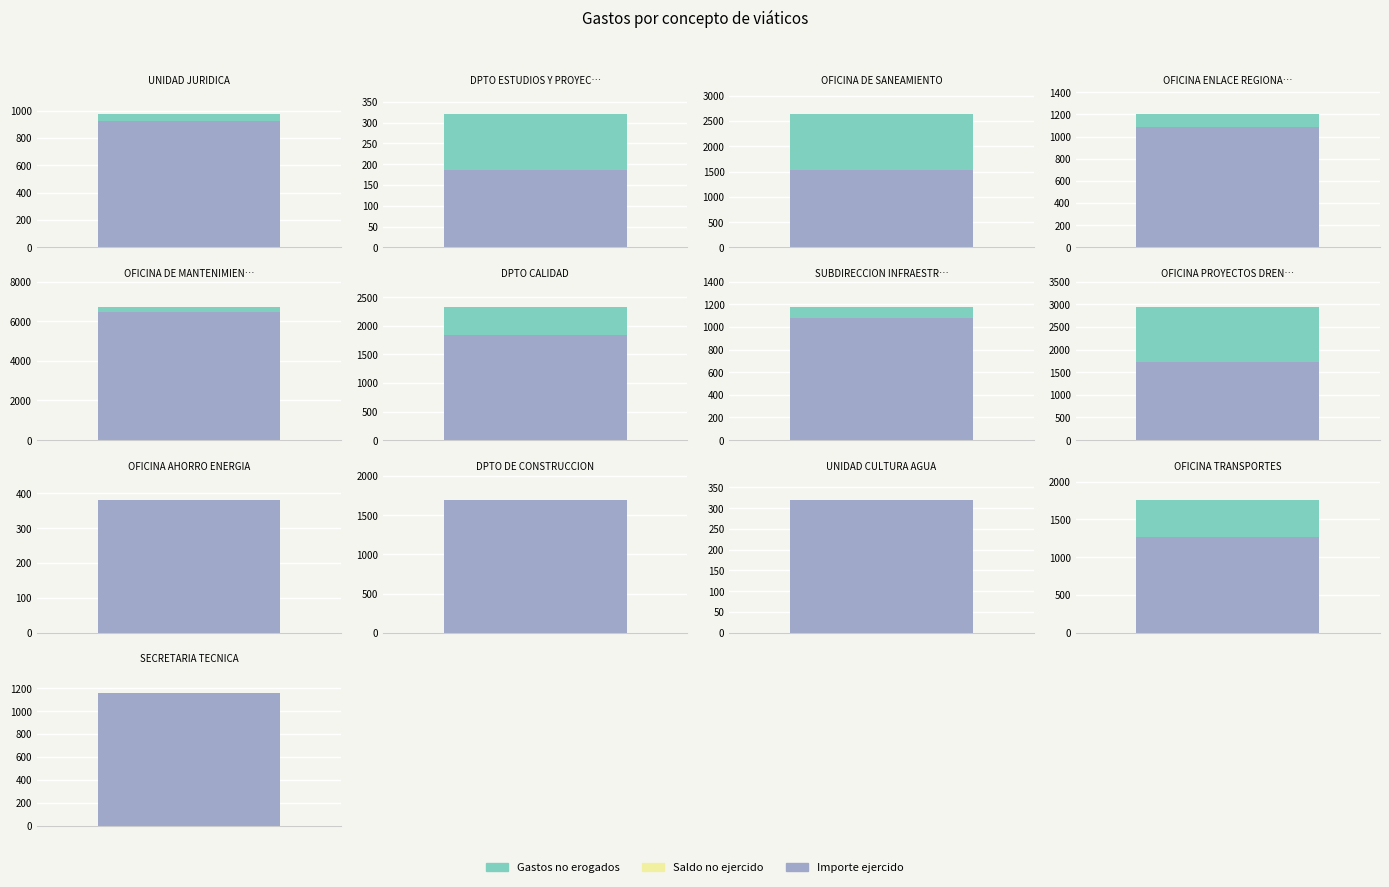

What is the difference between the highest and lowest values at 4?

527.2